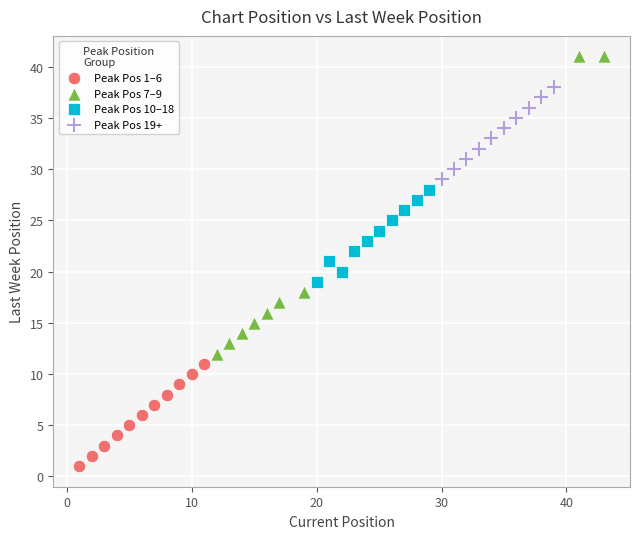

Which series contains the highest Y value?

Peak Pos 7–9